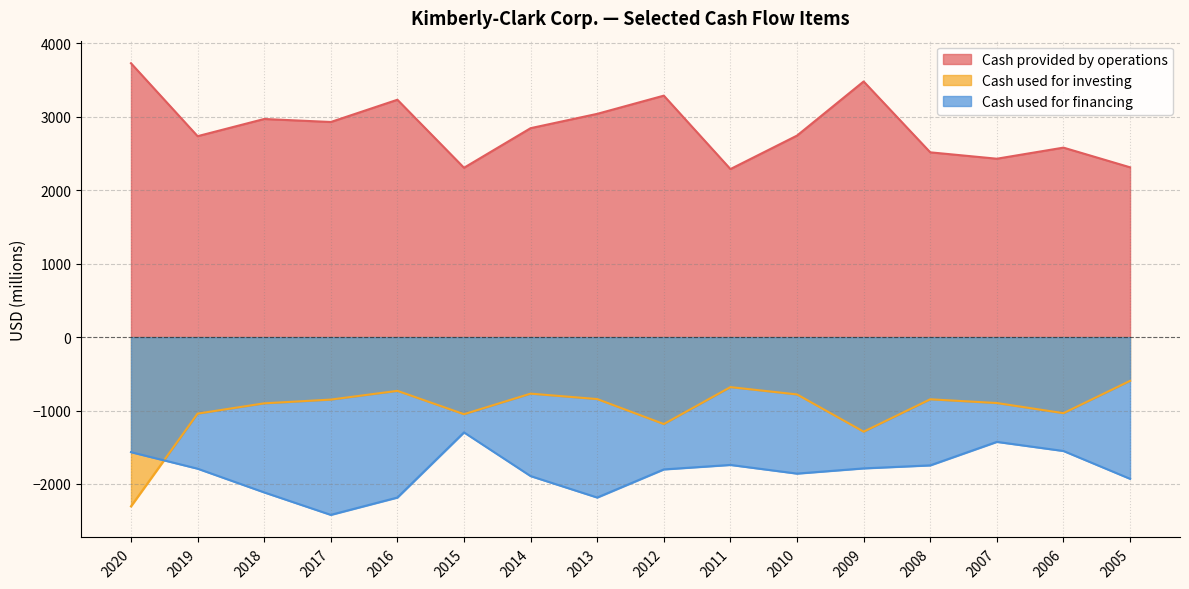

How many lines are shown in the chart?

3